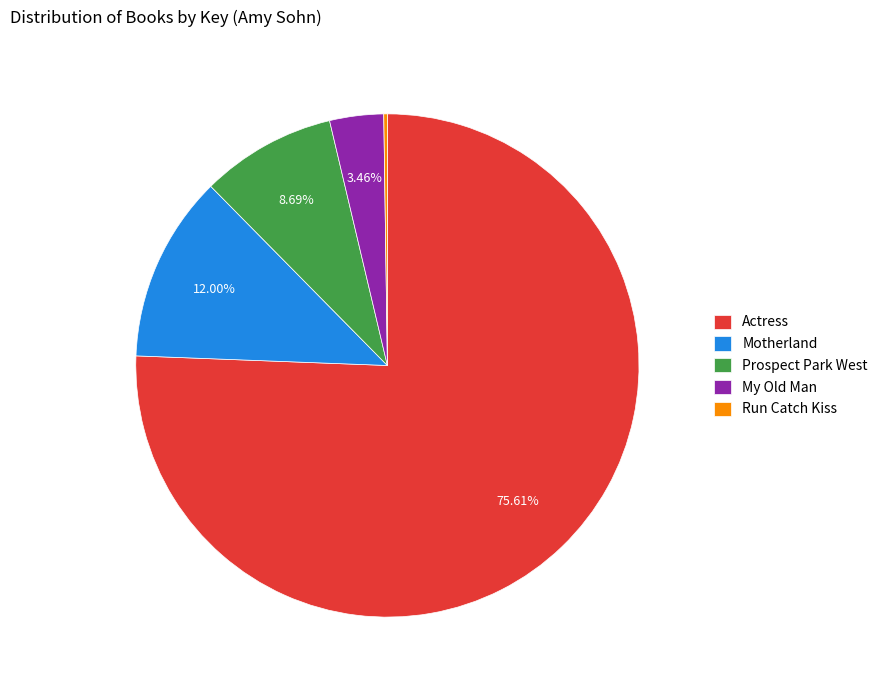

To the nearest percent, what percentage of the pie is Motherland?

12%